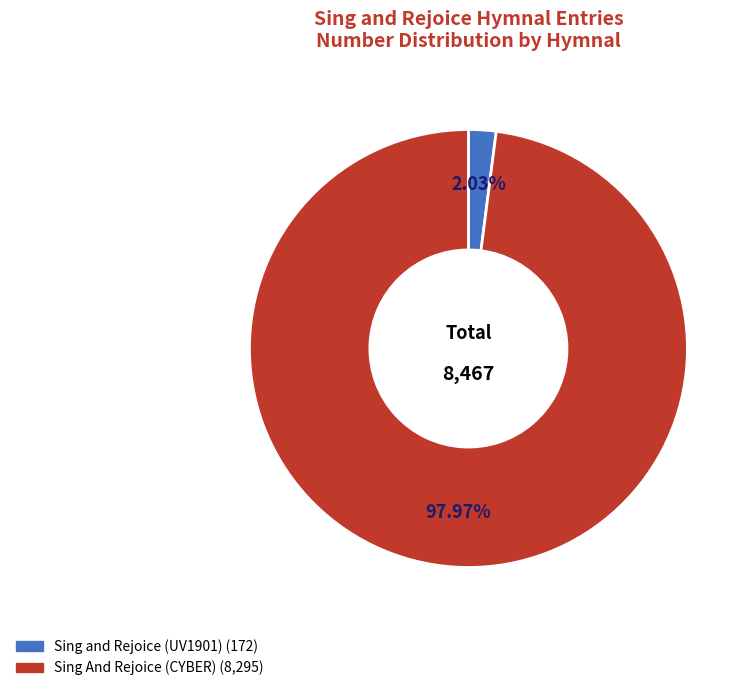

Is the sum of Sing and Rejoice (UV1901) and Sing And Rejoice (CYBER) greater than half?

Yes